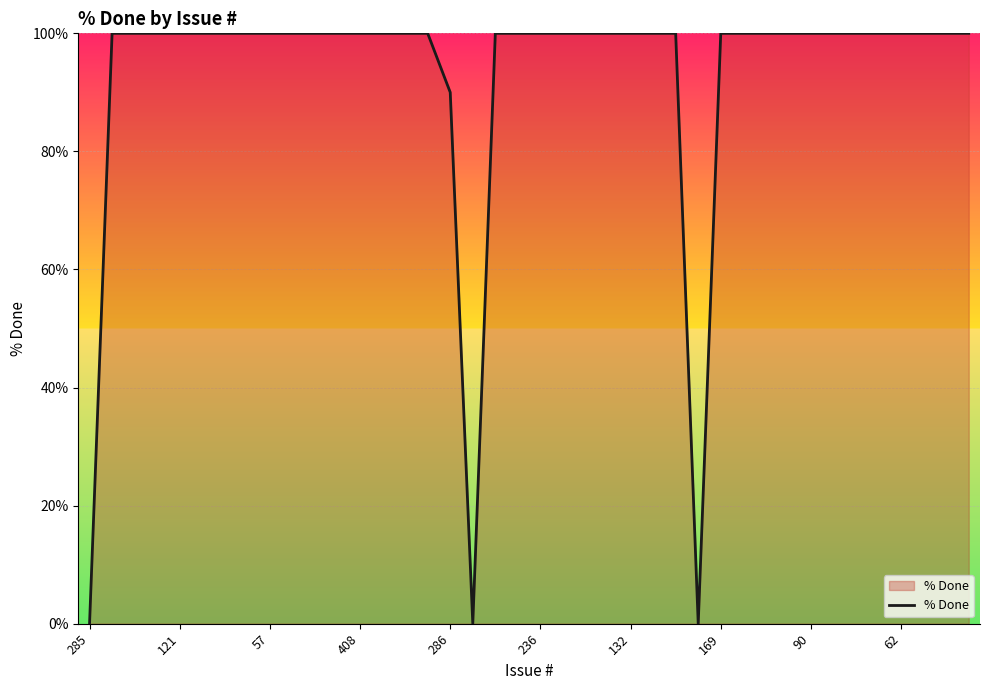

What is the greatest value displayed?

100